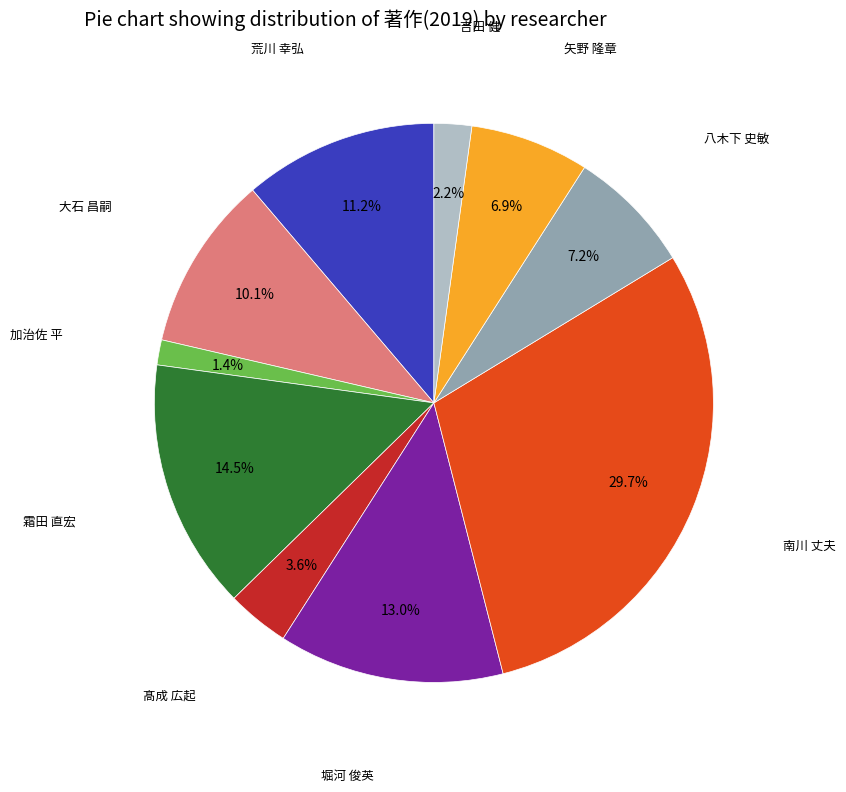

Is there a majority slice in this chart?

No